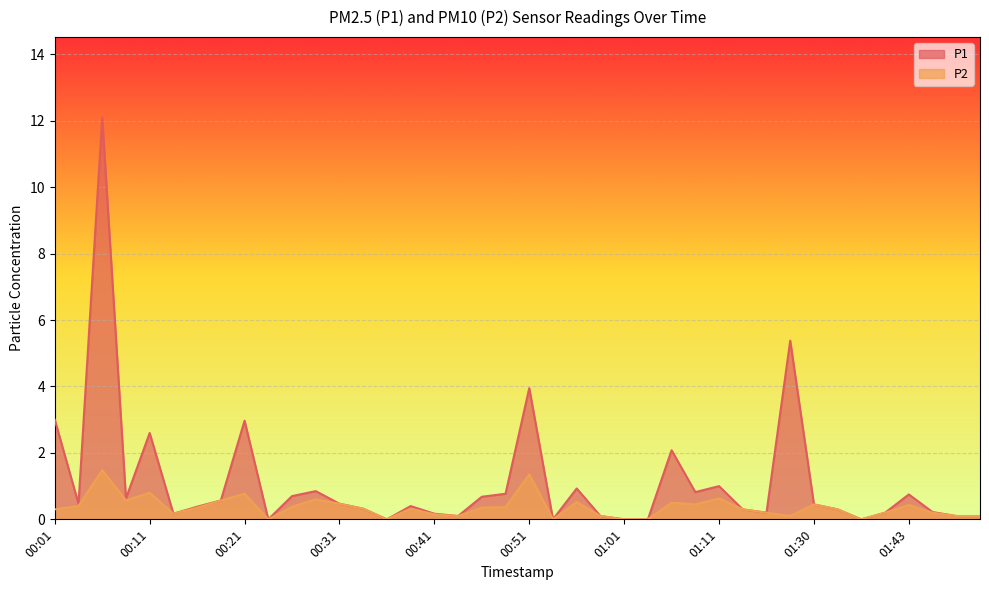

What is the average value of the P2 series?

0.4